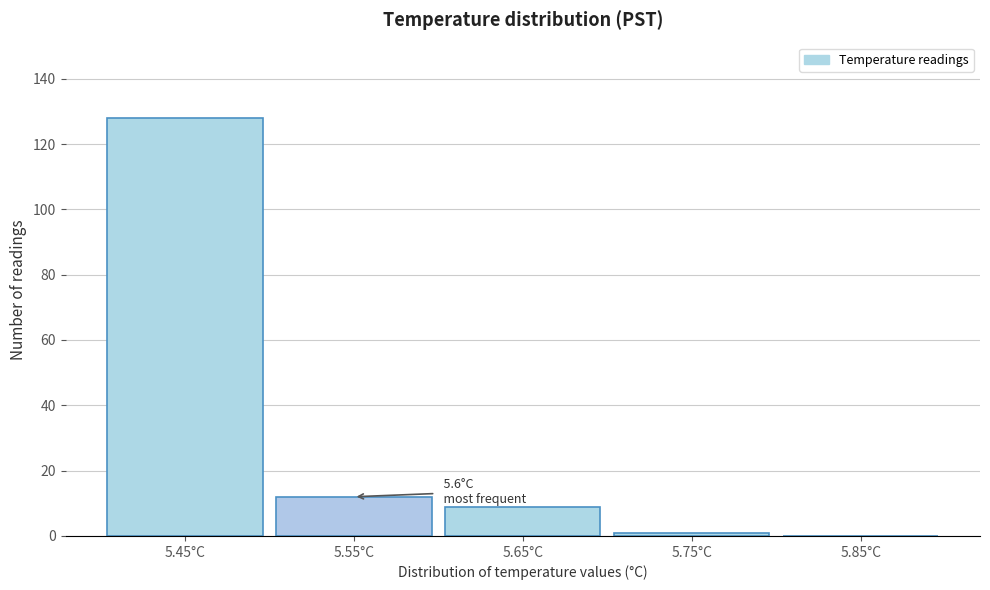

Reading left to right, extract all data points from this chart.

5.45°C=128	5.55°C=12	5.65°C=9	5.75°C=1	5.85°C=0